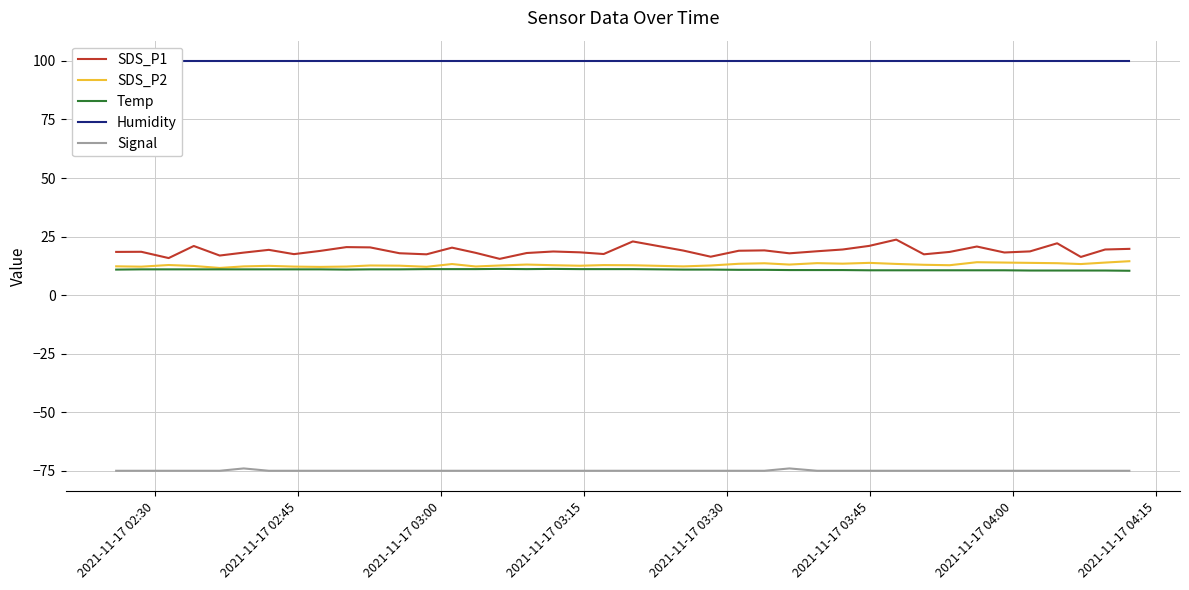

What is the difference between the maximum and minimum values in the SDS_P1 series?

8.2